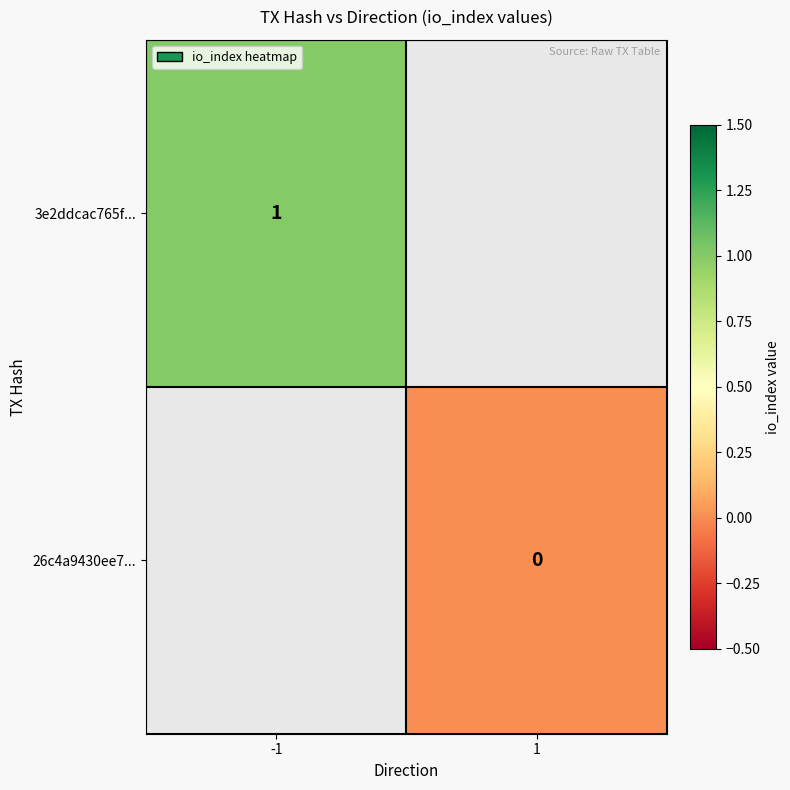

The 3e2ddcac765f... series shows 2 at -1. True or false?

False